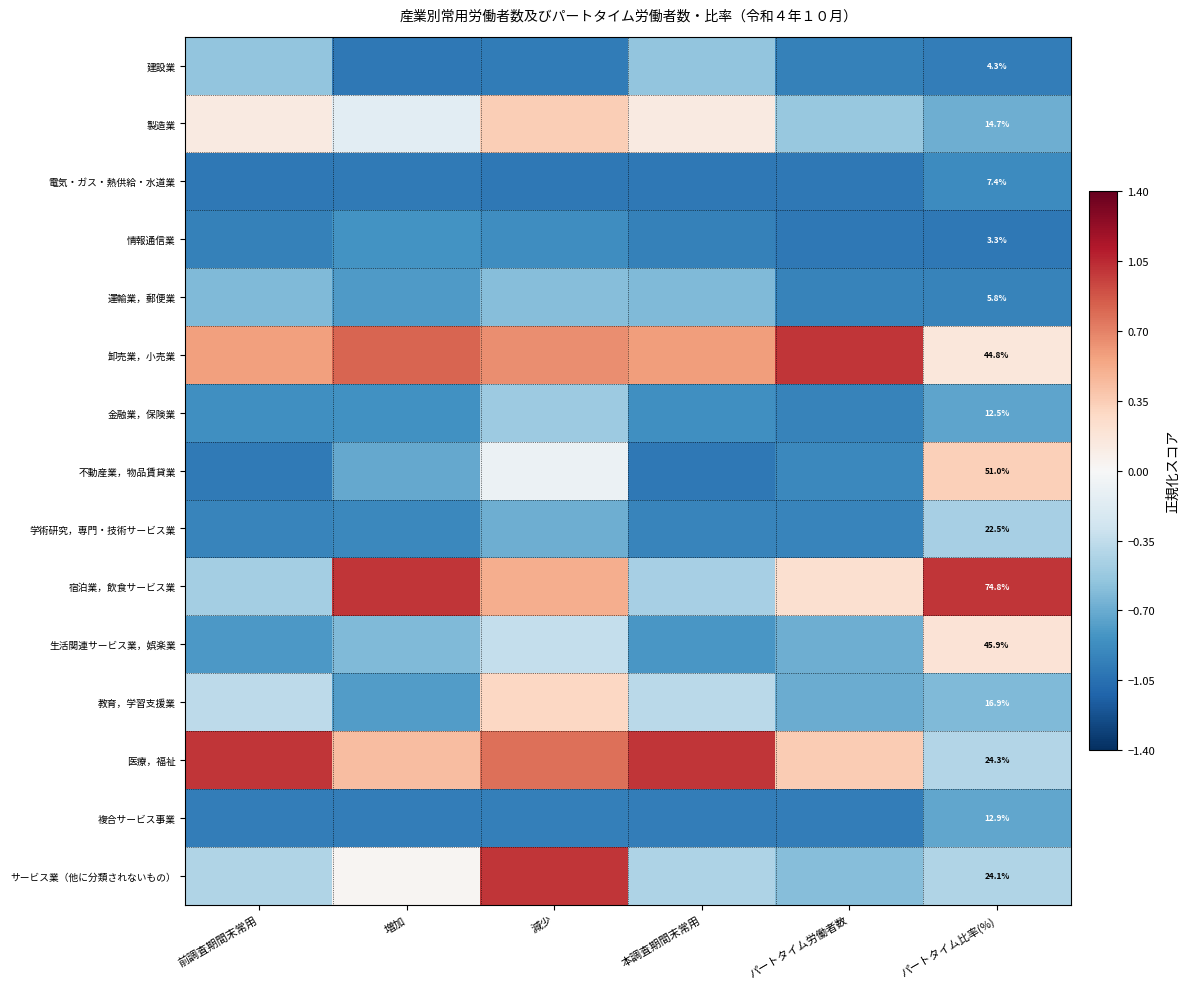

Rank the series by their maximum value, from highest to lowest.

卸売業，小売業, 宿泊業，飲食サービス業, 医療，福祉, サービス業（他に分類されないもの）, 製造業, 不動産業，物品賃貸業, 教育，学習支援業, 生活関連サービス業，娯楽業, 学術研究，専門・技術サービス業, 金融業，保険業, 建設業, 運輸業，郵便業, 複合サービス事業, 情報通信業, 電気・ガス・熱供給・水道業